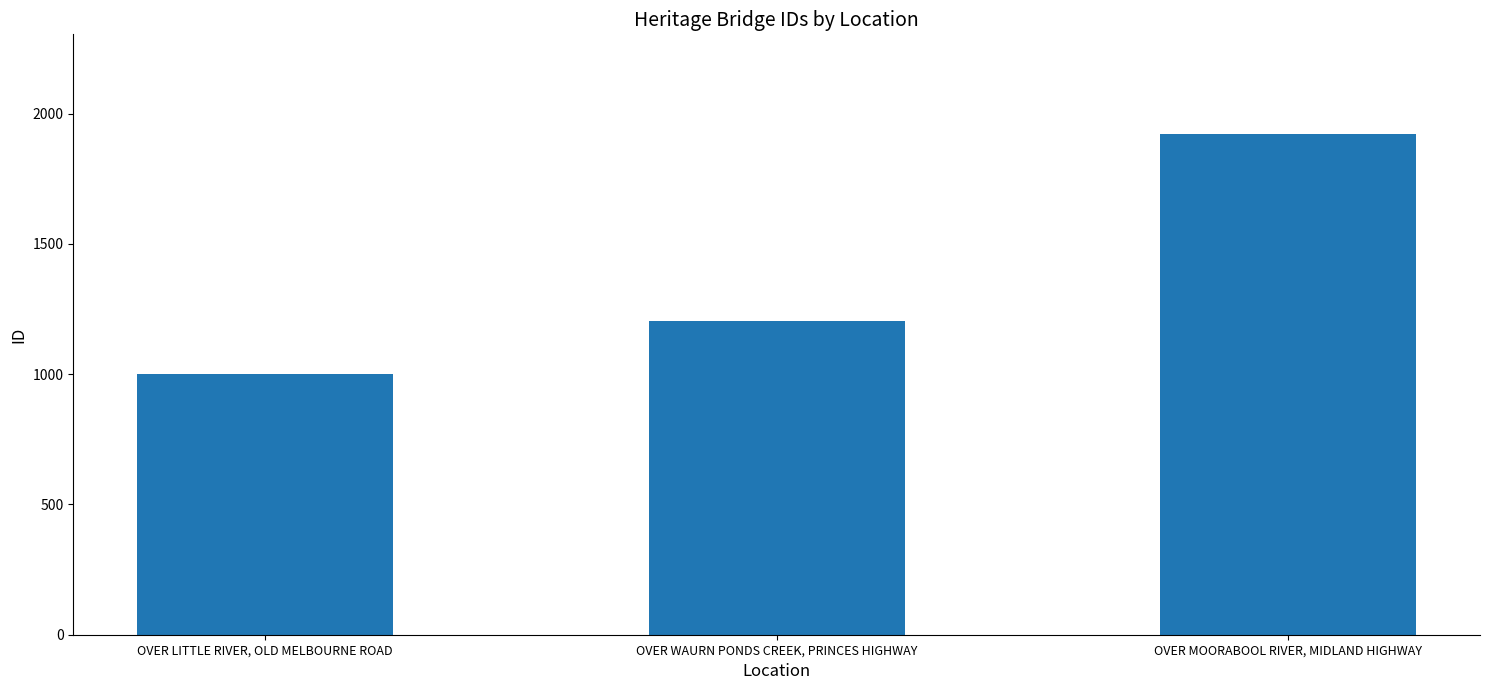

What position from the right is OVER LITTLE RIVER, OLD MELBOURNE ROAD?

3